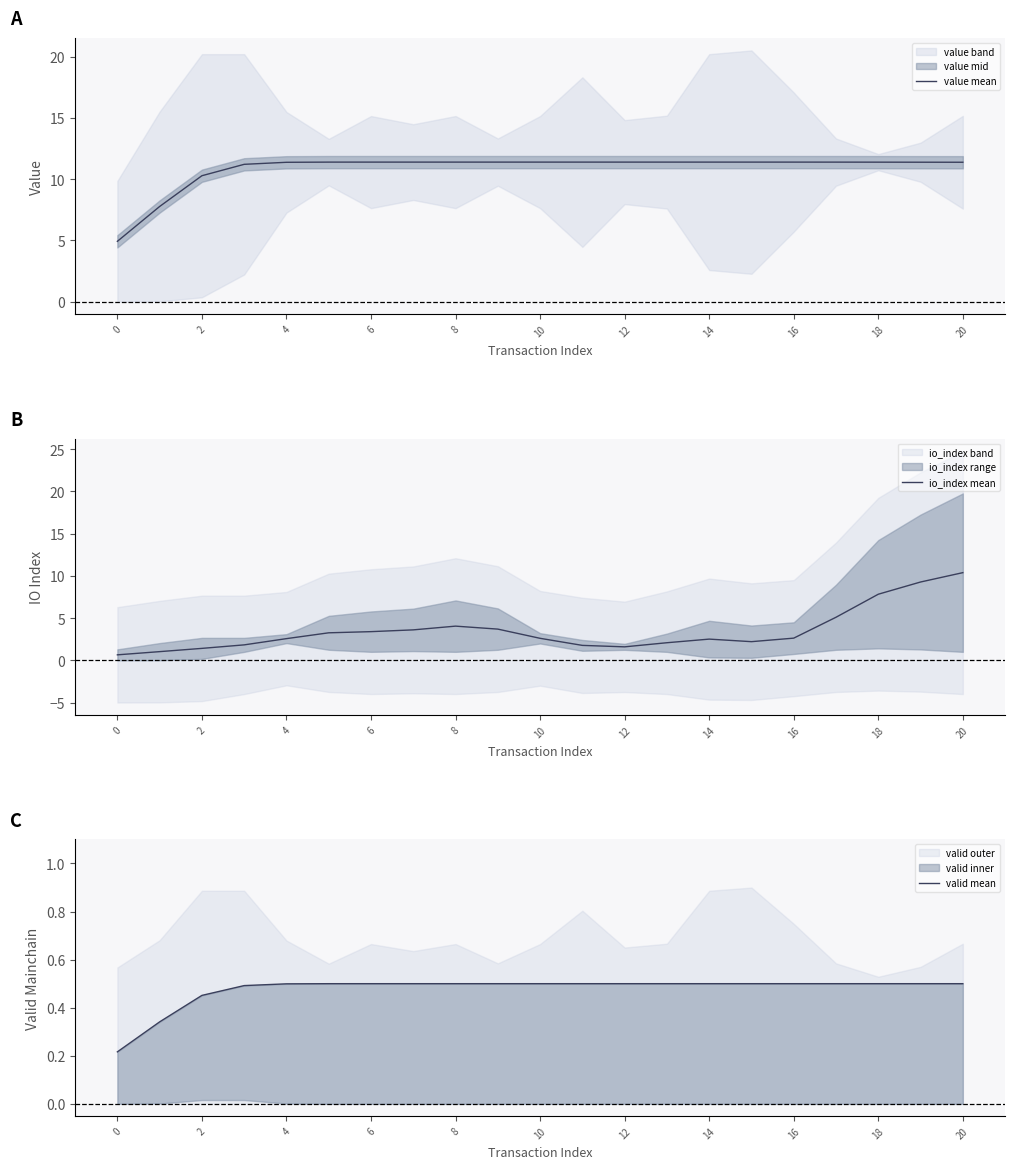

True or false: io_index mean has a value of 5.5 at 8.

False